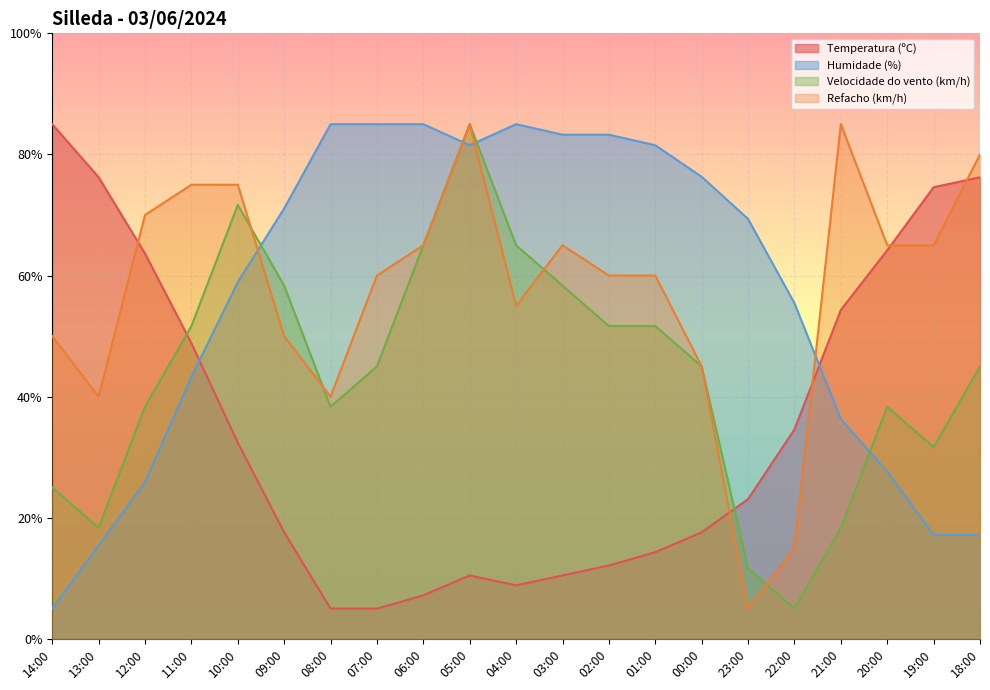

Between 09:00 and 02:00, which series saw the biggest shift?

Humidade (%)